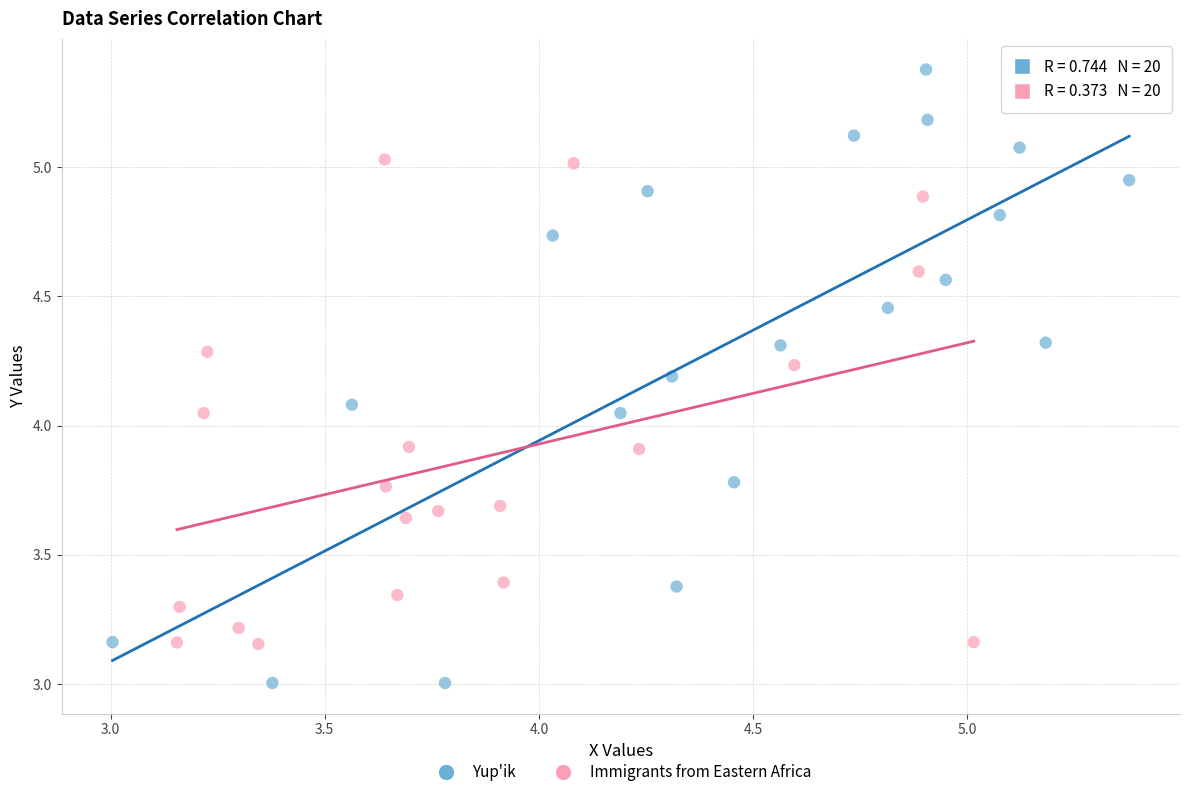

Which series has the widest spread of Y values?

Yup'ik